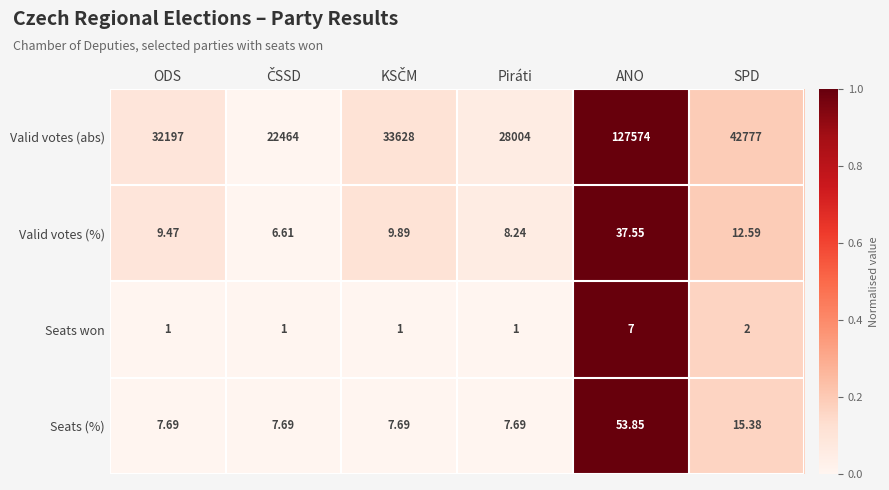

List the series in order of their peak value, highest first.

Valid votes (abs), Seats (%), Valid votes (%), Seats won